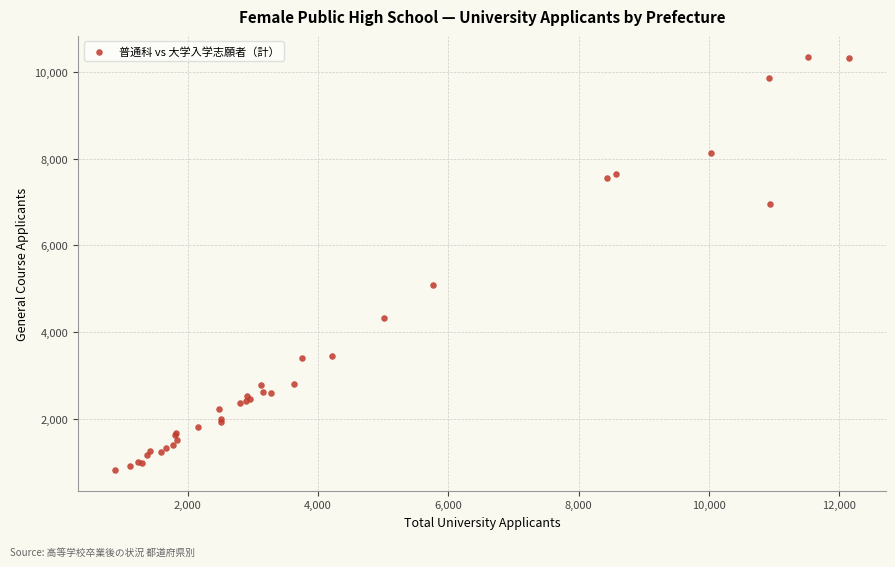

What Y value in the scatter plot is closest to 5583?

5071